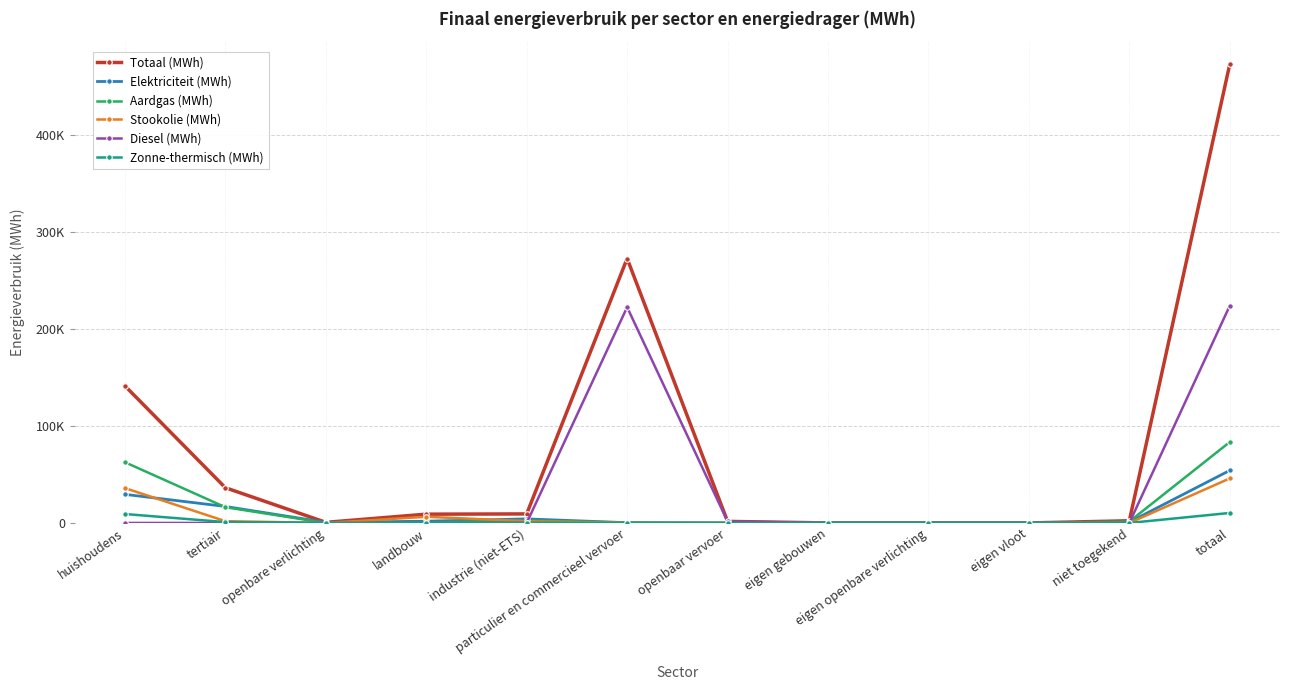

At which label is Aardgas (MWh) closest to 41690?

huishoudens